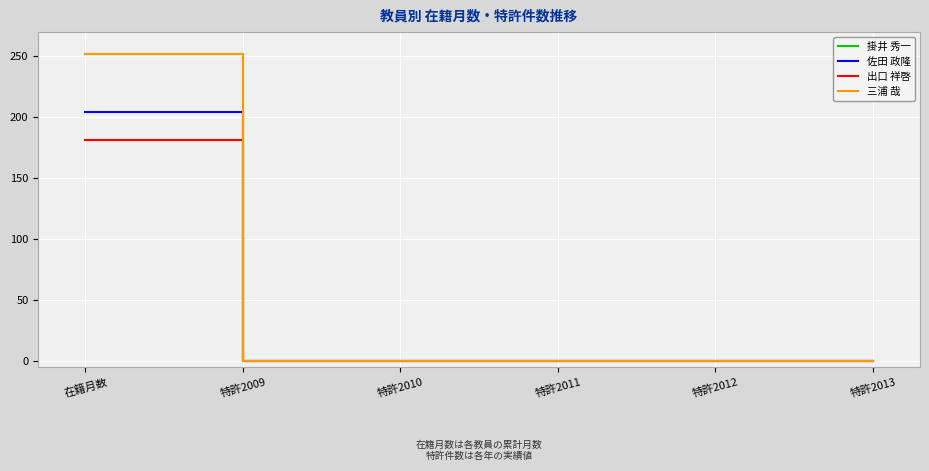

Which label corresponds to the largest value in the chart?

在籍月数